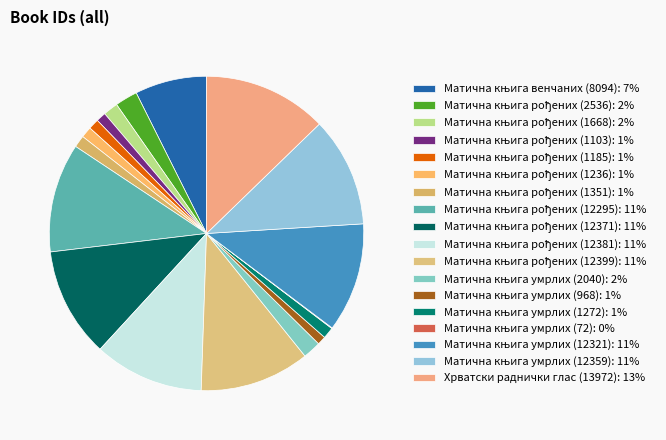

Combined, do Матична књига умрлих (72) and Матична књига рођених (1185) account for over 50%?

No